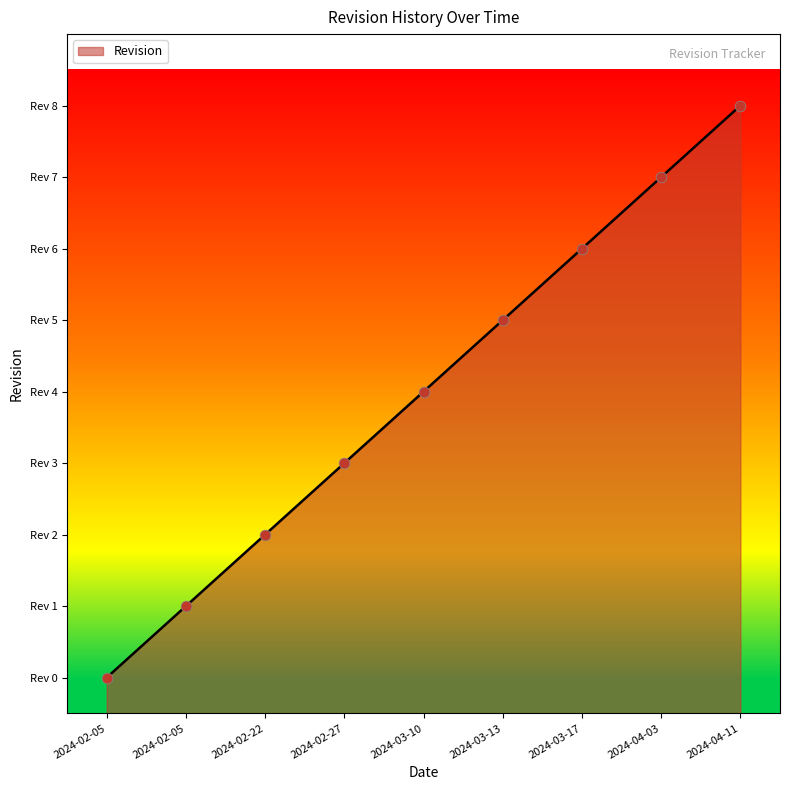

Which has a higher value, 2024-03-13 or 2024-04-11?

2024-04-11